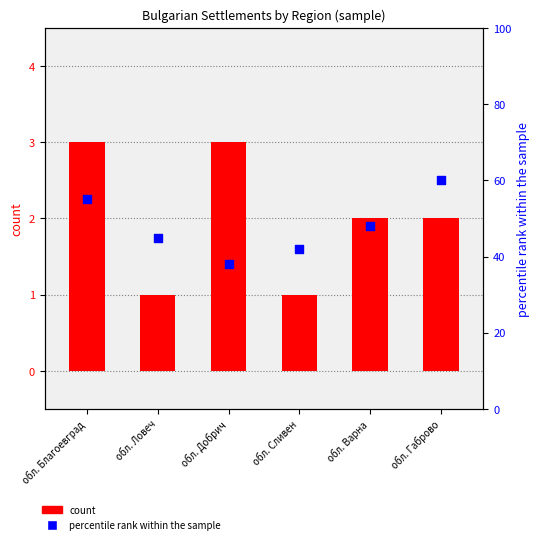

What are all the series names shown in the legend?

count, percentile rank within the sample